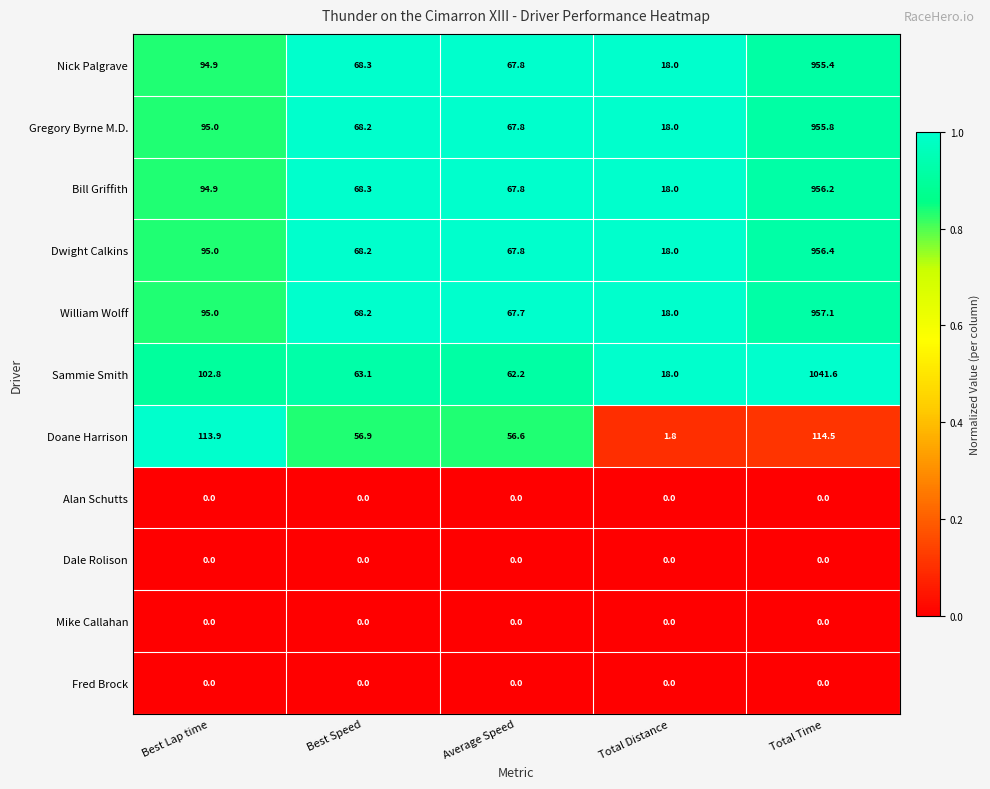

Which series has the largest range (max minus min)?

Sammie Smith